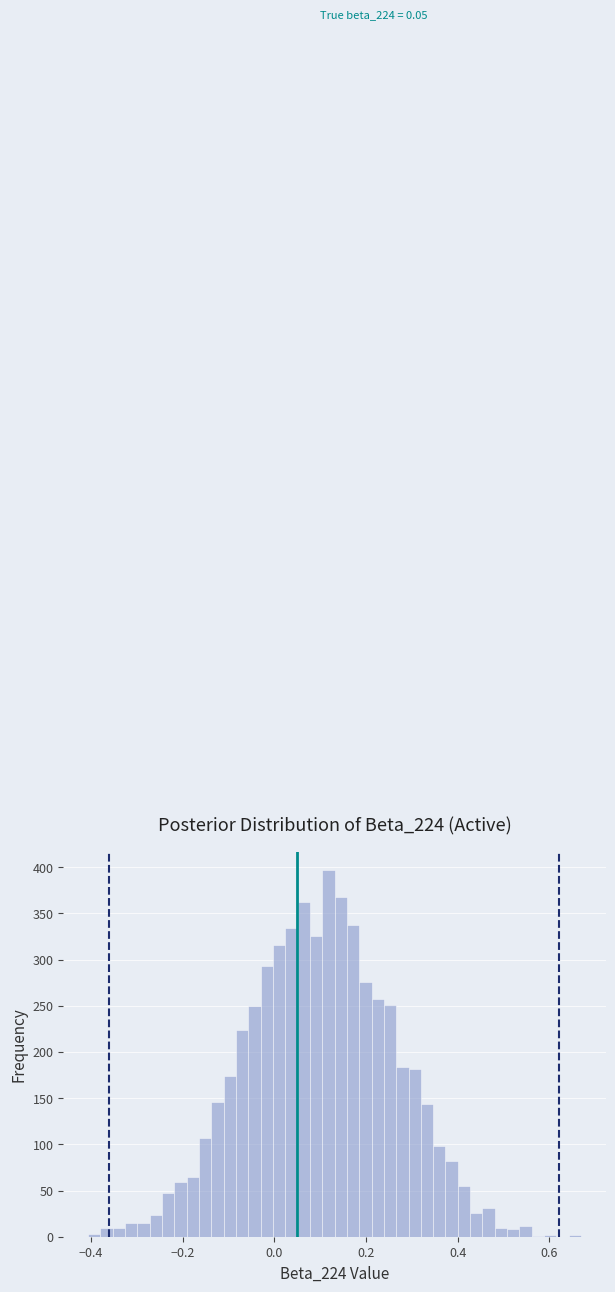

Around what value on the x-axis is the tallest bar? Give the approximate position of its centre, as read against the axis.

0.12